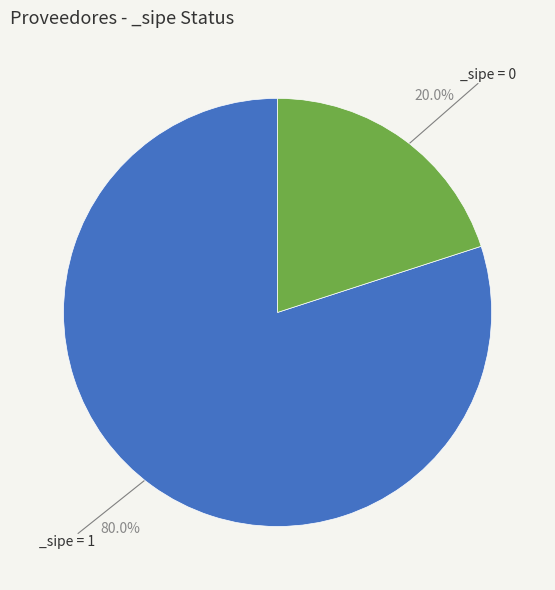

Count the number of slices in the pie.

2